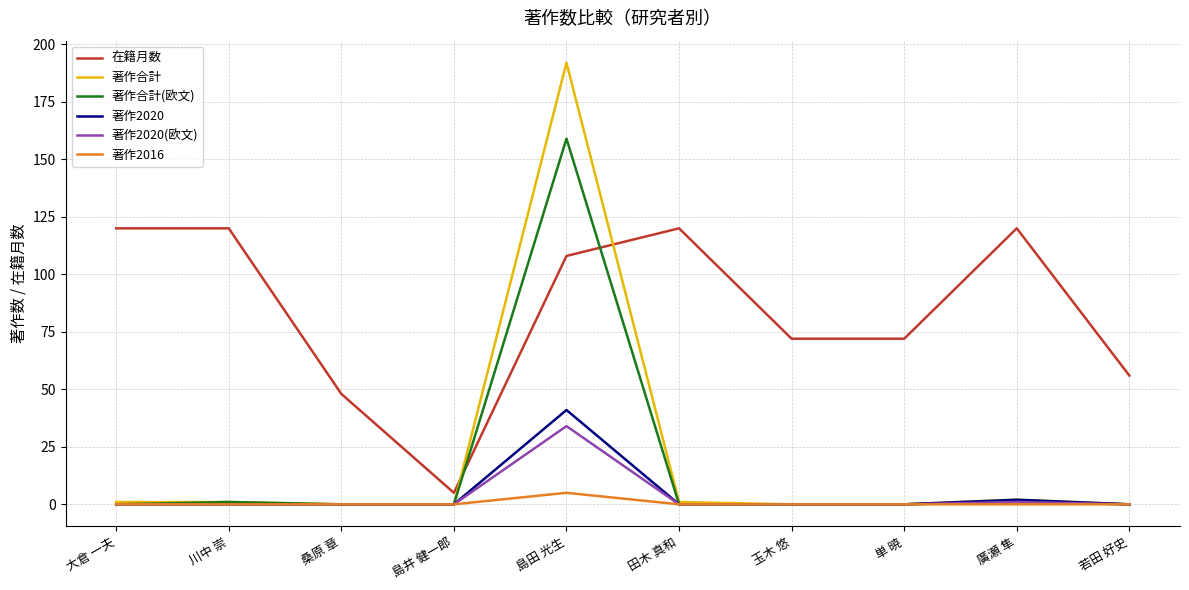

Which label corresponds to the largest value in the chart?

島田 光生